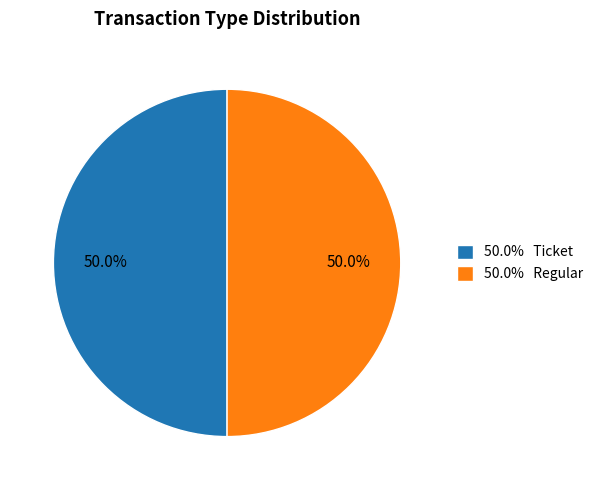

Count the number of slices in the pie.

2